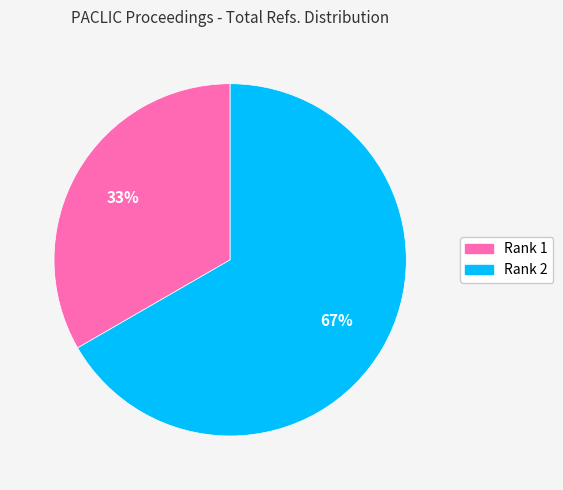

The Rank 1 slice represents 33% of the pie. True or false?

True